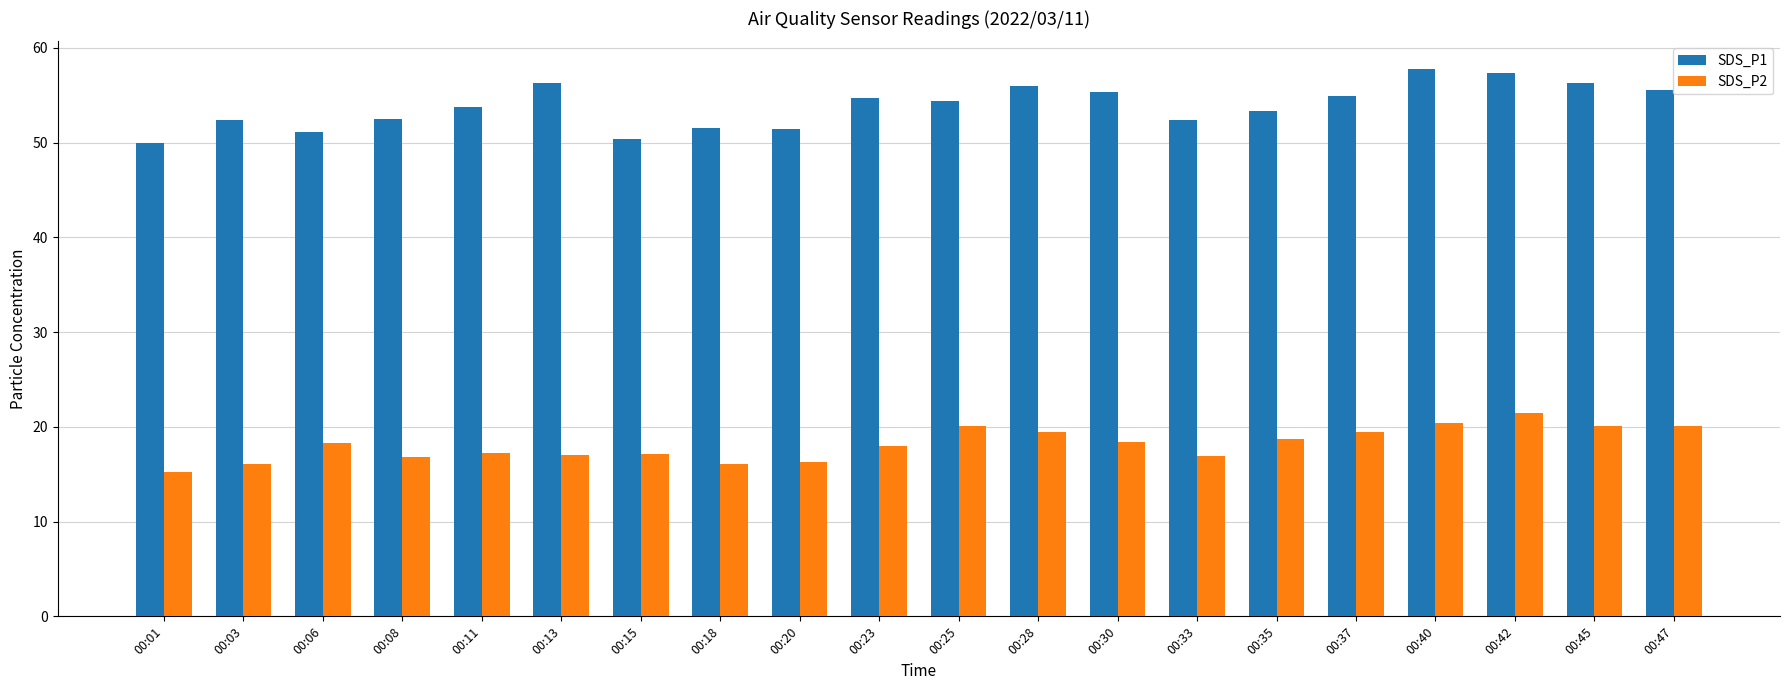

Read the SDS_P2 value at 00:11.

17.3